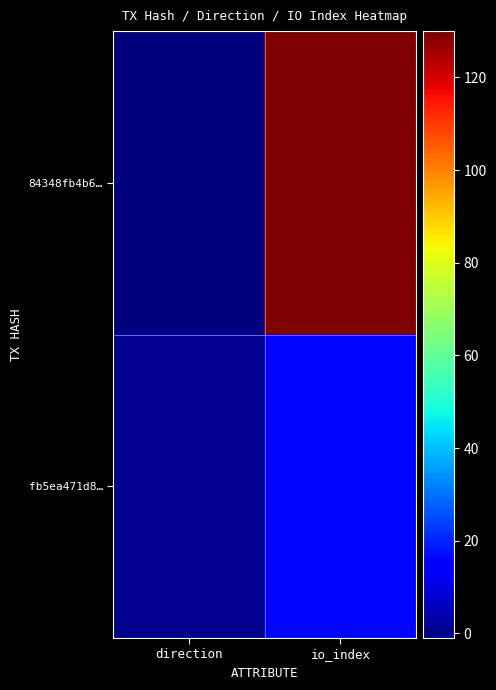

Which has a higher value, direction or io_index?

io_index